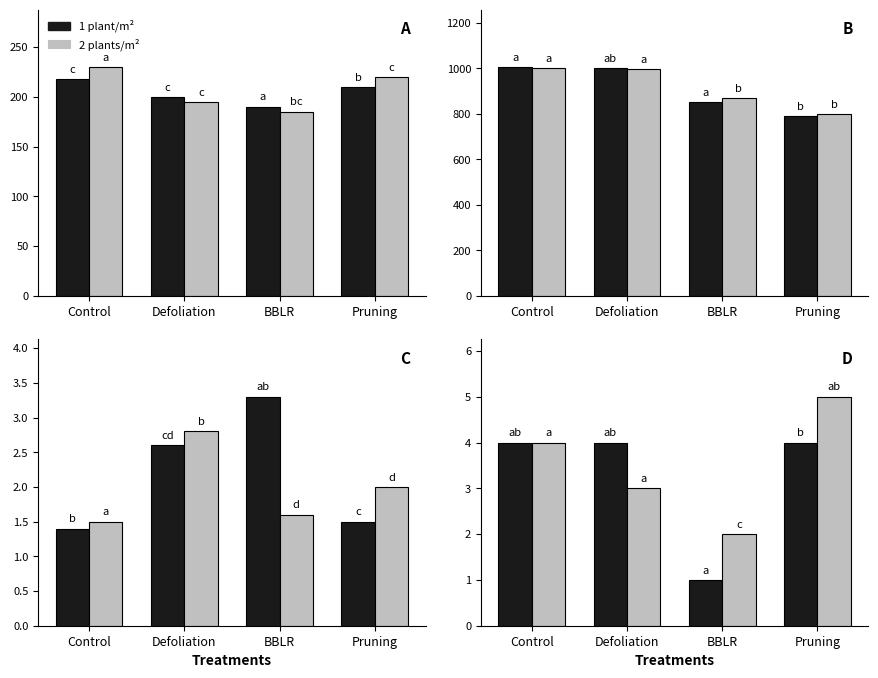

Which has a higher value, Control or Pruning?

Control